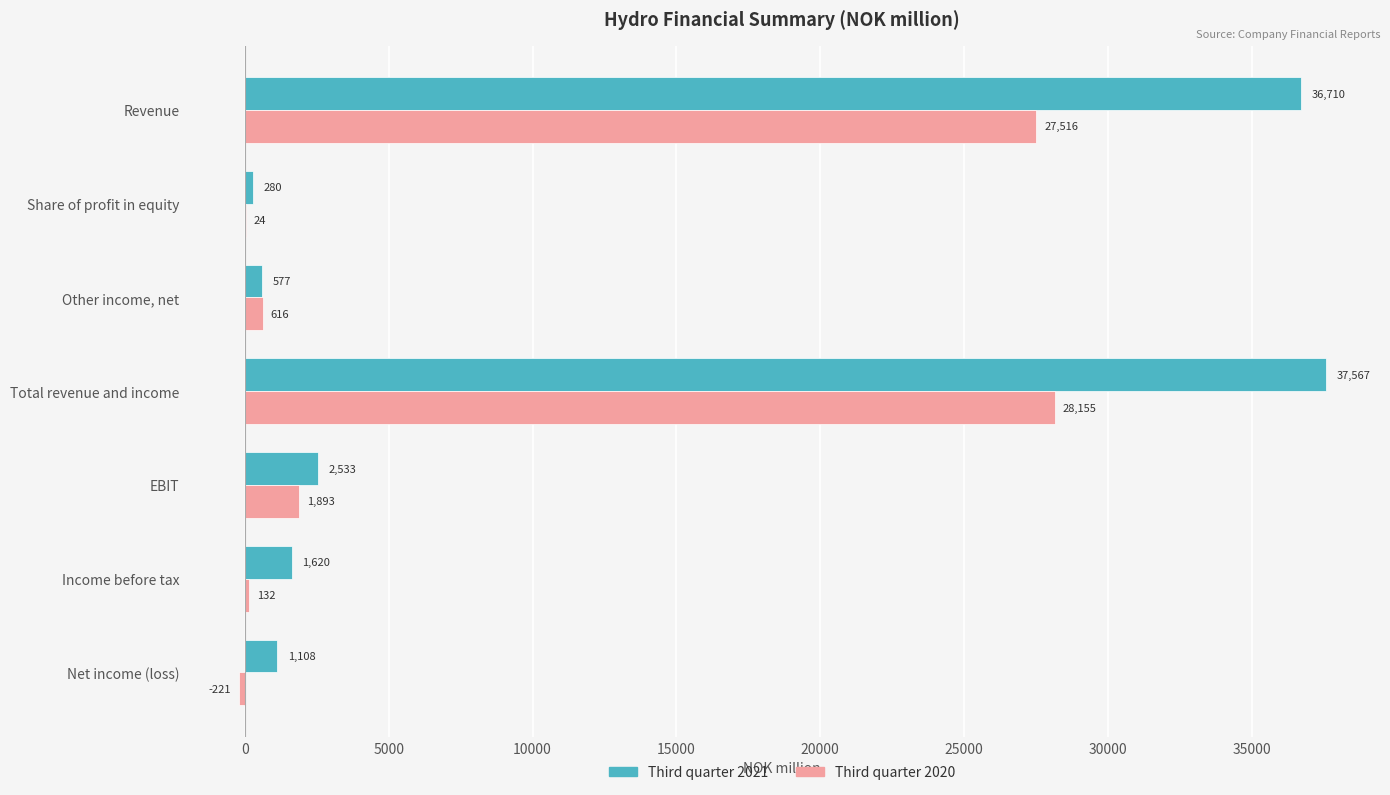

Which series has the widest spread of values?

Third quarter 2021